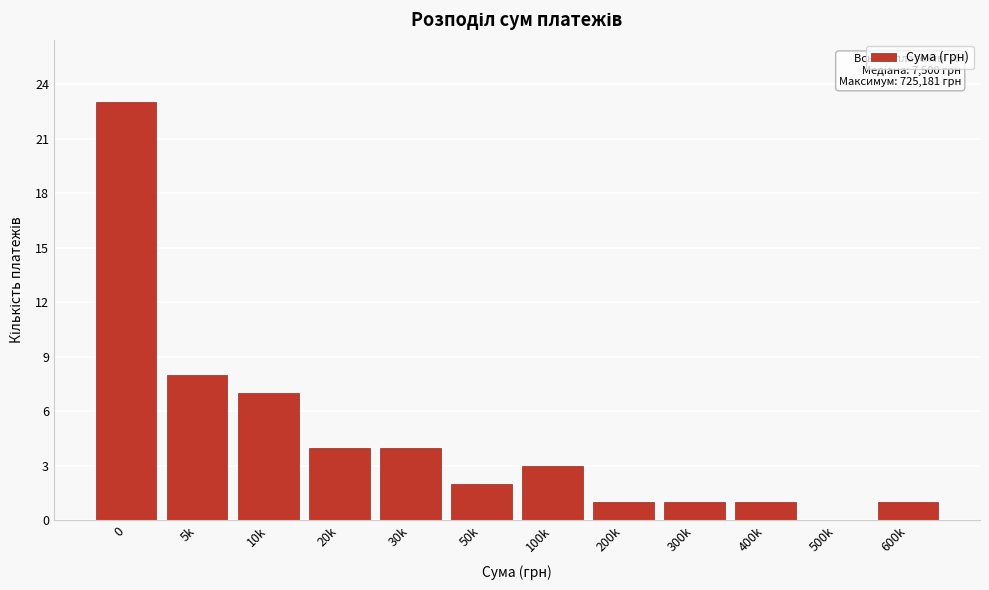

Reading right to left, transcribe all the data shown in this chart.

600k=1	500k=0	400k=1	300k=1	200k=1	100k=3	50k=2	30k=4	20k=4	10k=7	5k=8	0=23